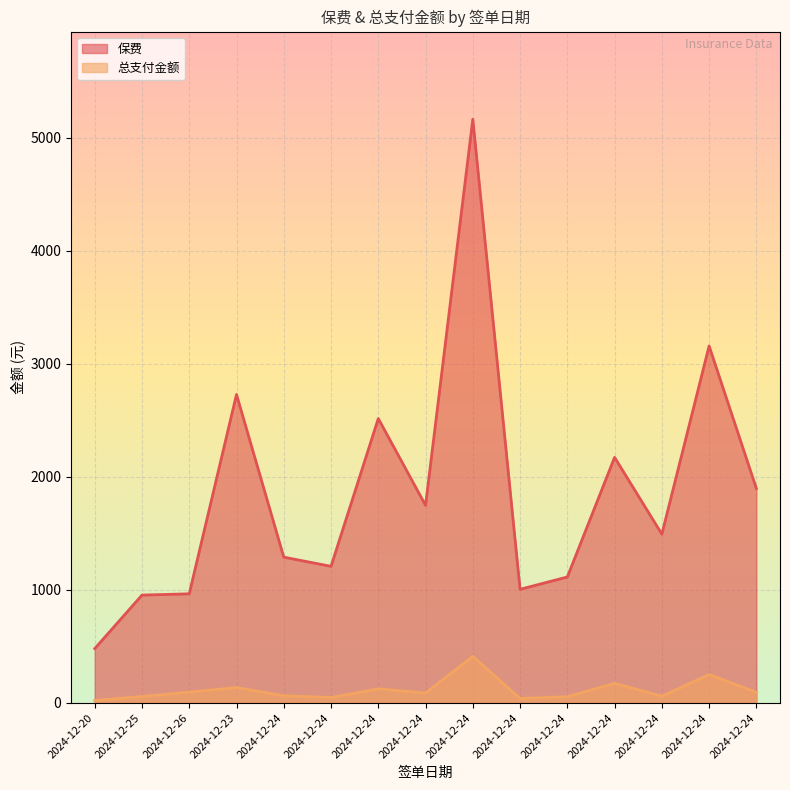

Which series changed the most between 2024-12-24 and 2024-12-24?

保费